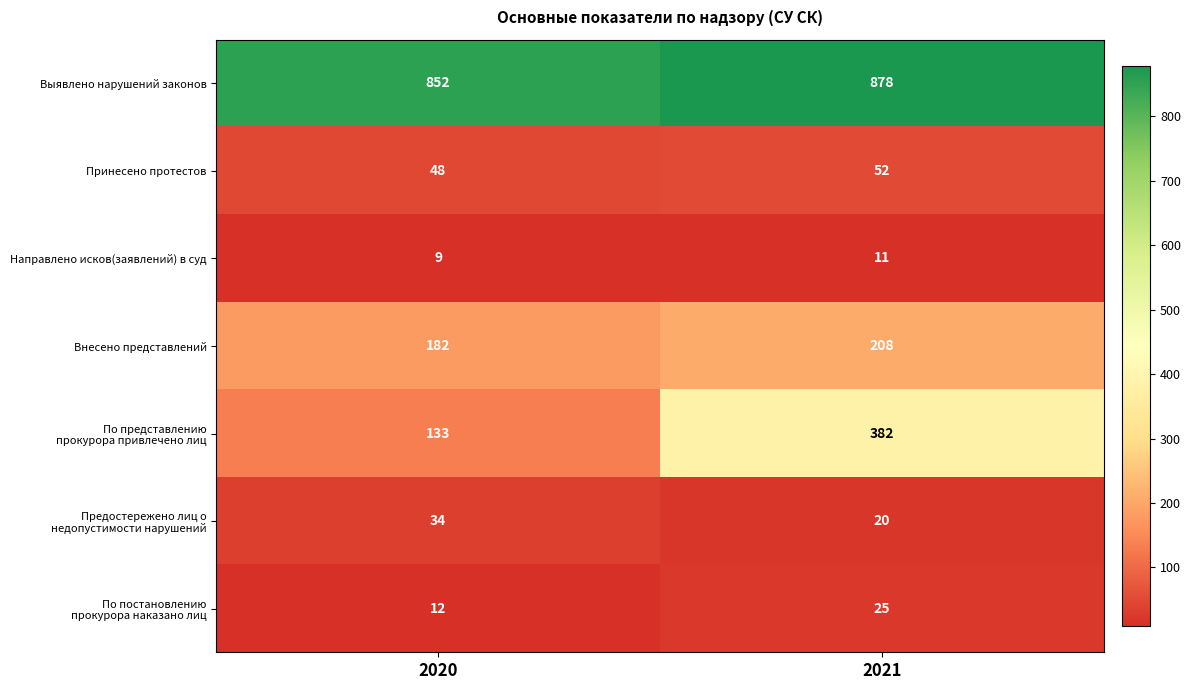

The Внесено представлений series shows 261 at 2020. True or false?

False